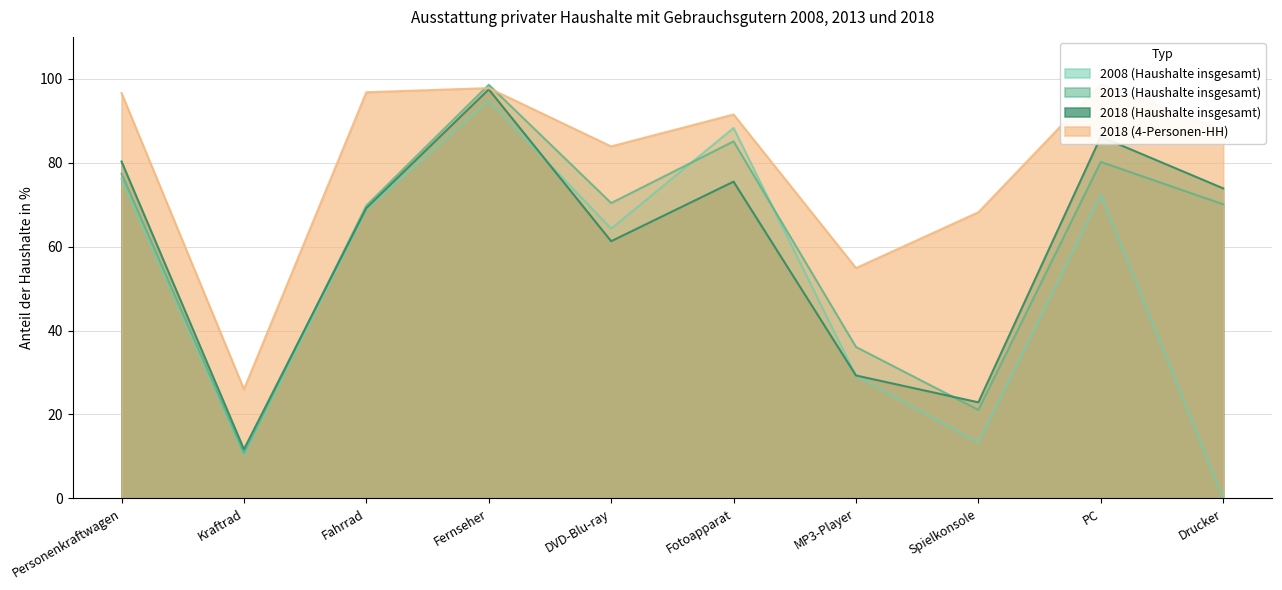

What is the approximate value of 2013 (Haushalte insgesamt) at Fahrrad?

69.8